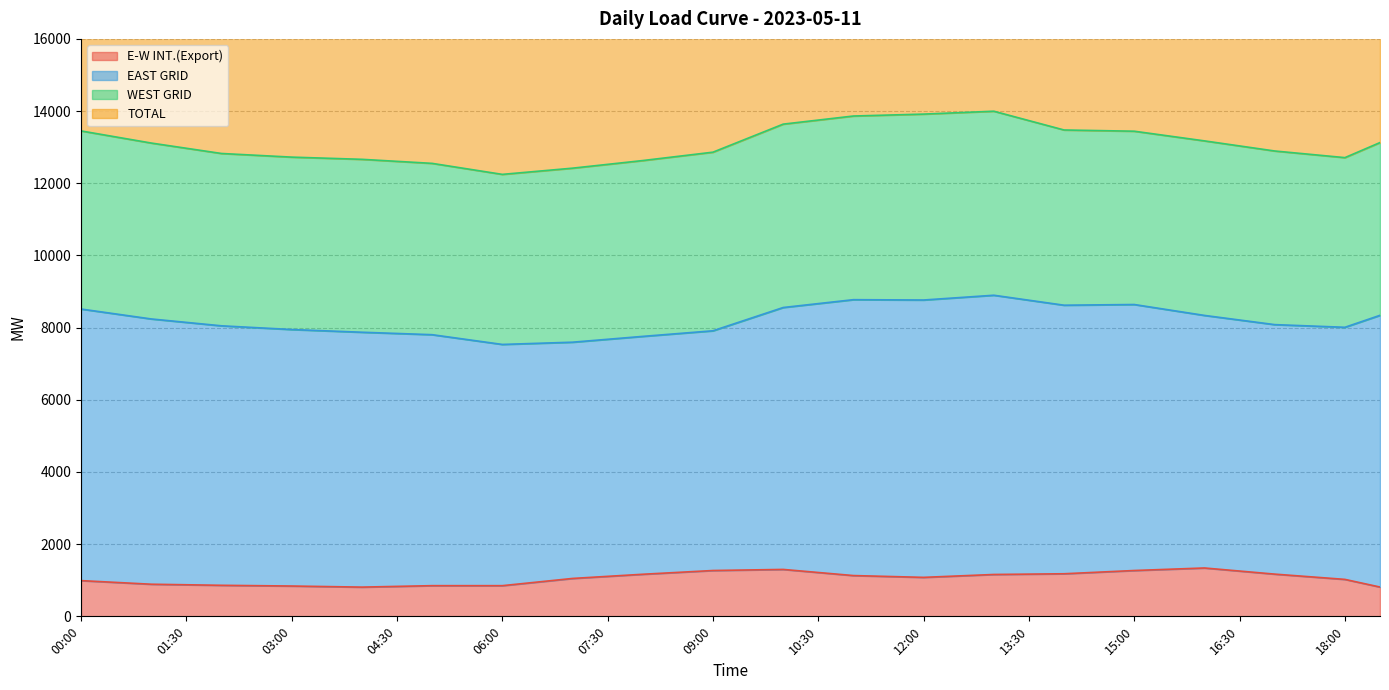

Which has a higher value, 04:00 or 07:30?

07:30